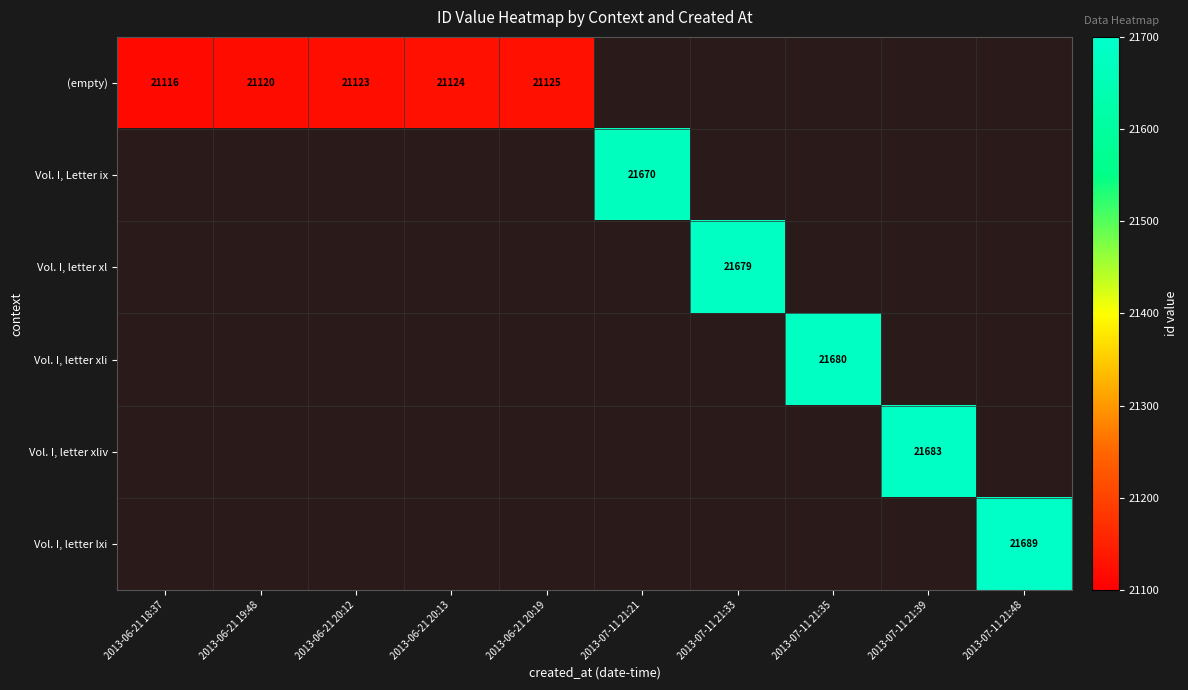

Is it true that Vol. I, letter xliv equals 21683 at 2013-07-11 21:39?

True